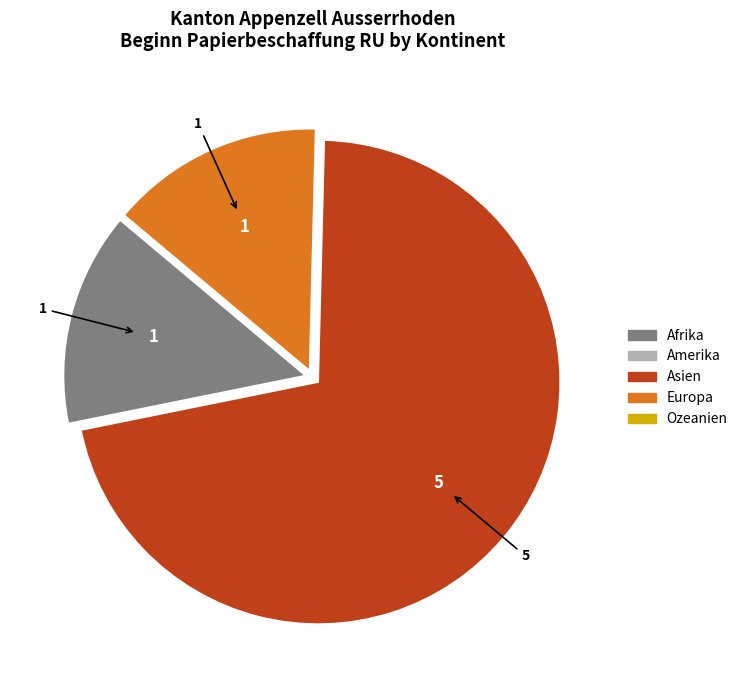

Does any single category account for the majority?

Yes